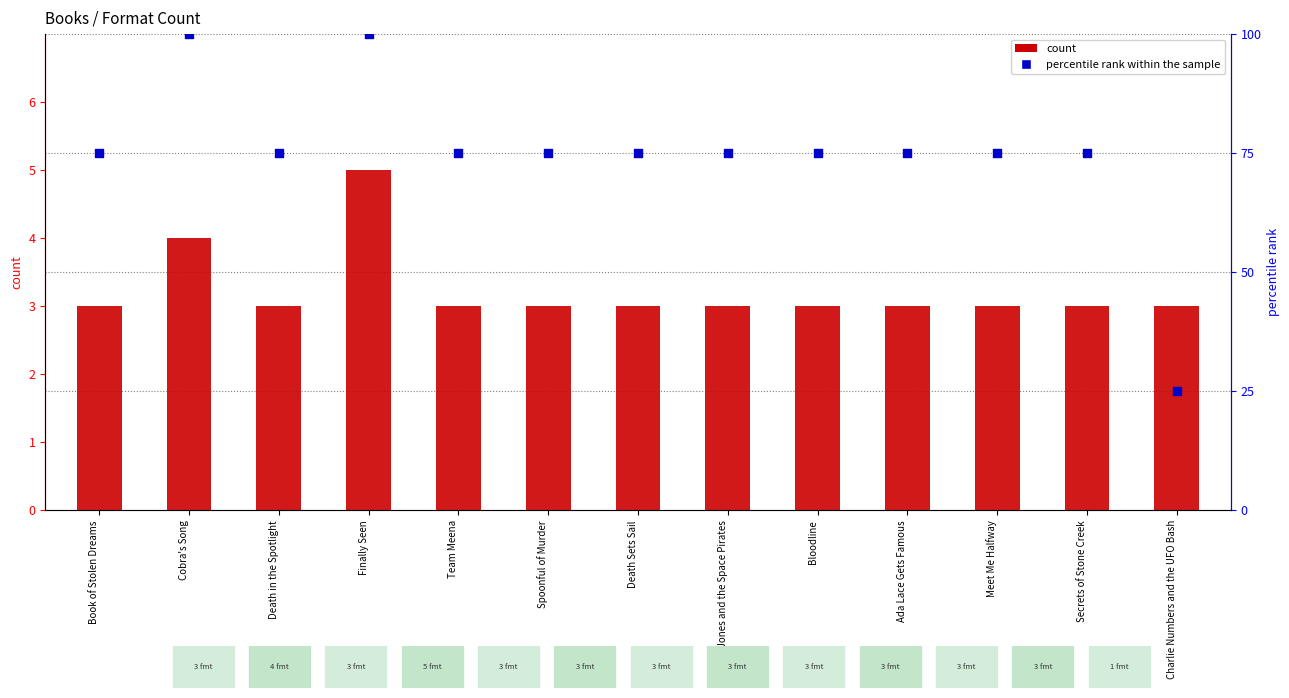

What are all the series names shown in the legend?

count, percentile rank within the sample